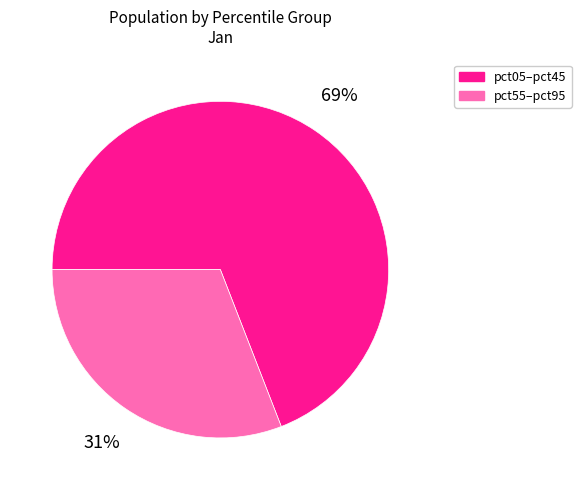

How many segments does this pie chart have?

2